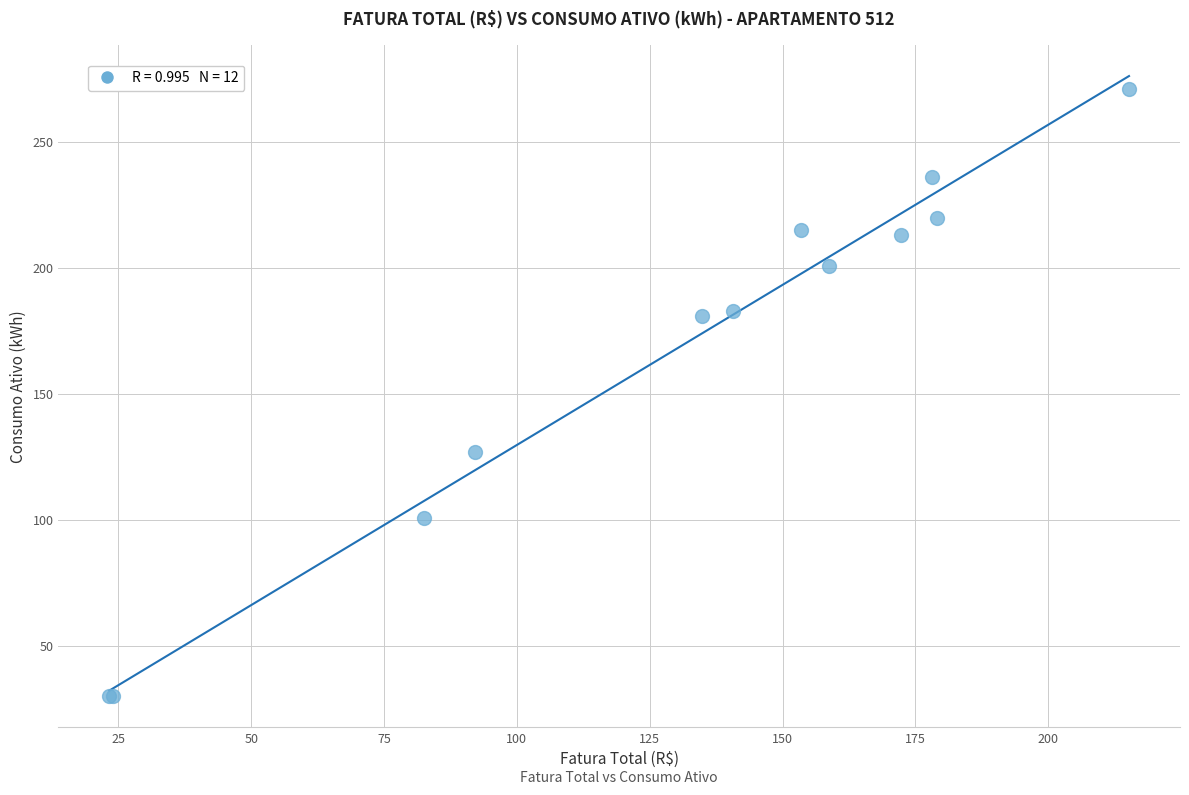

What Y value in the scatter plot is closest to 150?

127